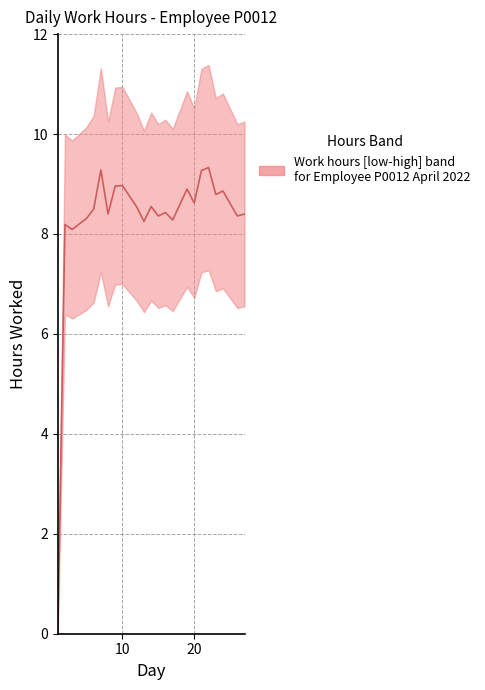

At how many categories does at least one series exceed 1?

22